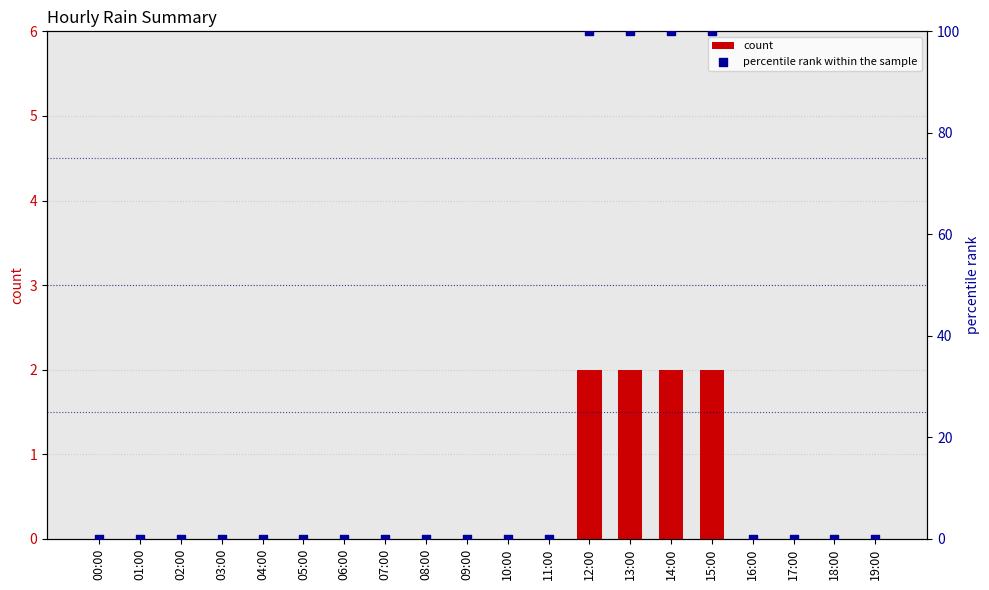

Is the value of percentile rank within the sample at 11:00 greater than the value of count at 02:00?

No